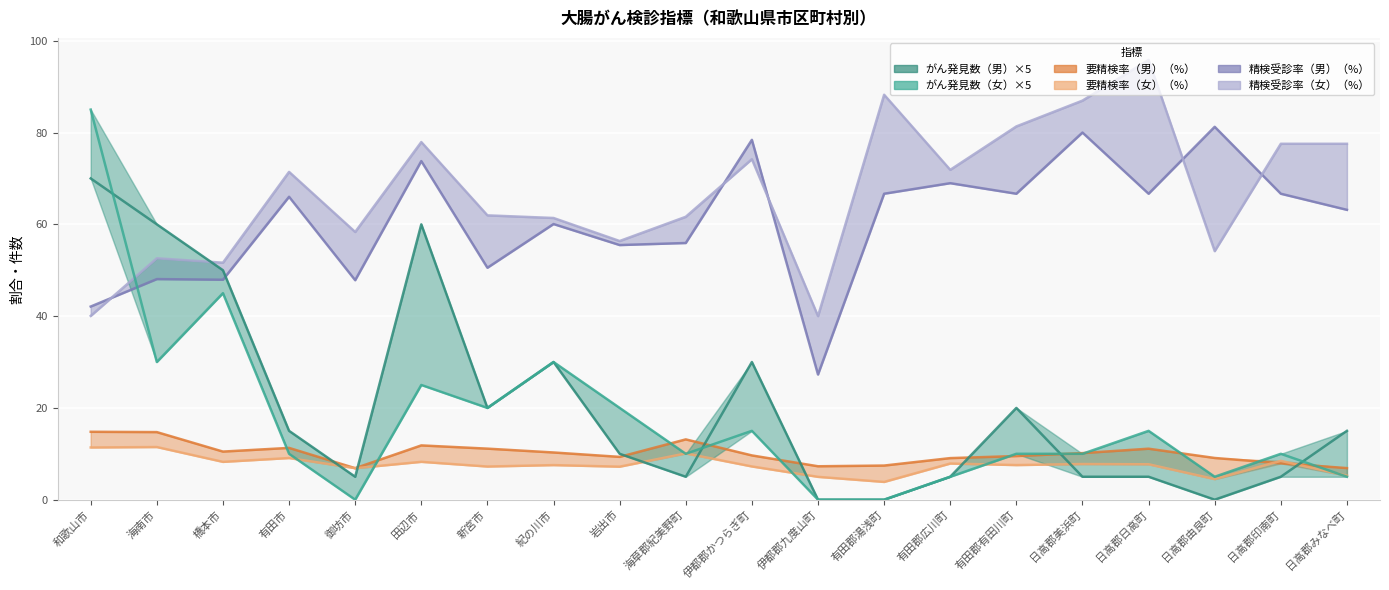

How many intersections are there between 要精検率（女） and 要精検率（男）?

2